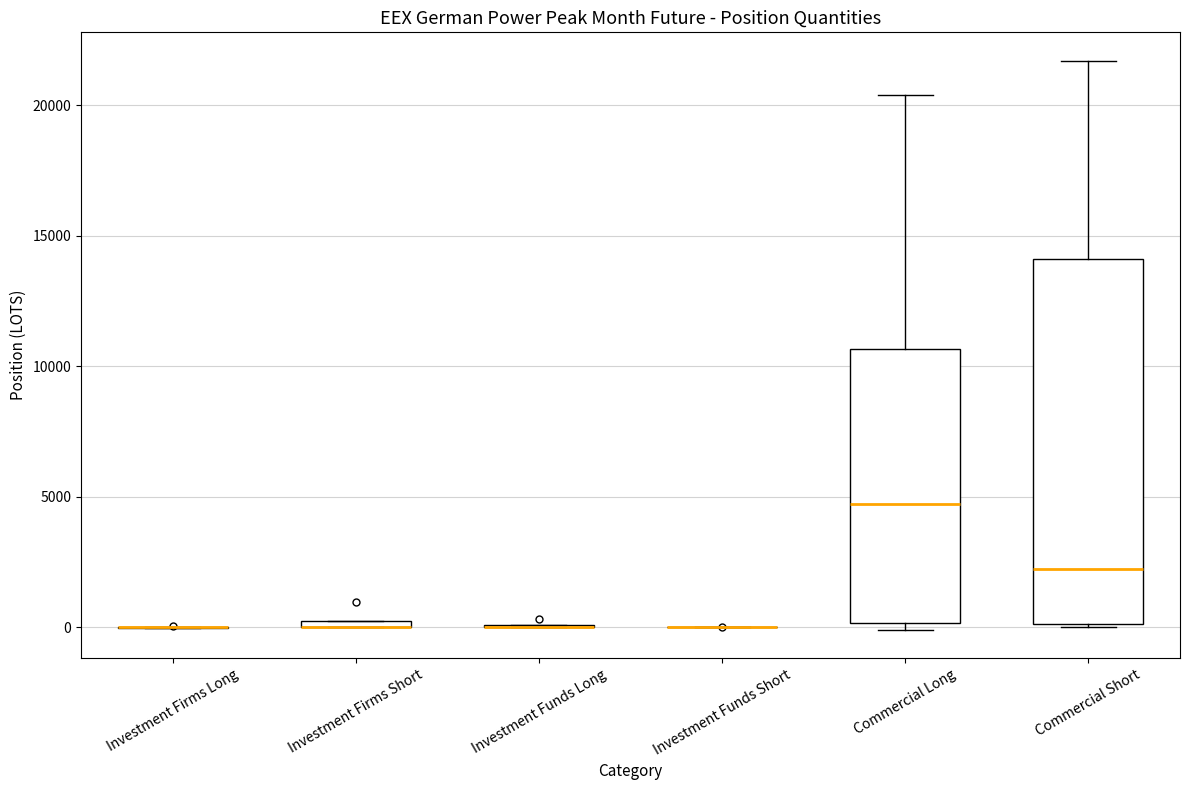

Comparing the boxes themselves (not the whiskers), which one is the tallest?

Commercial Short